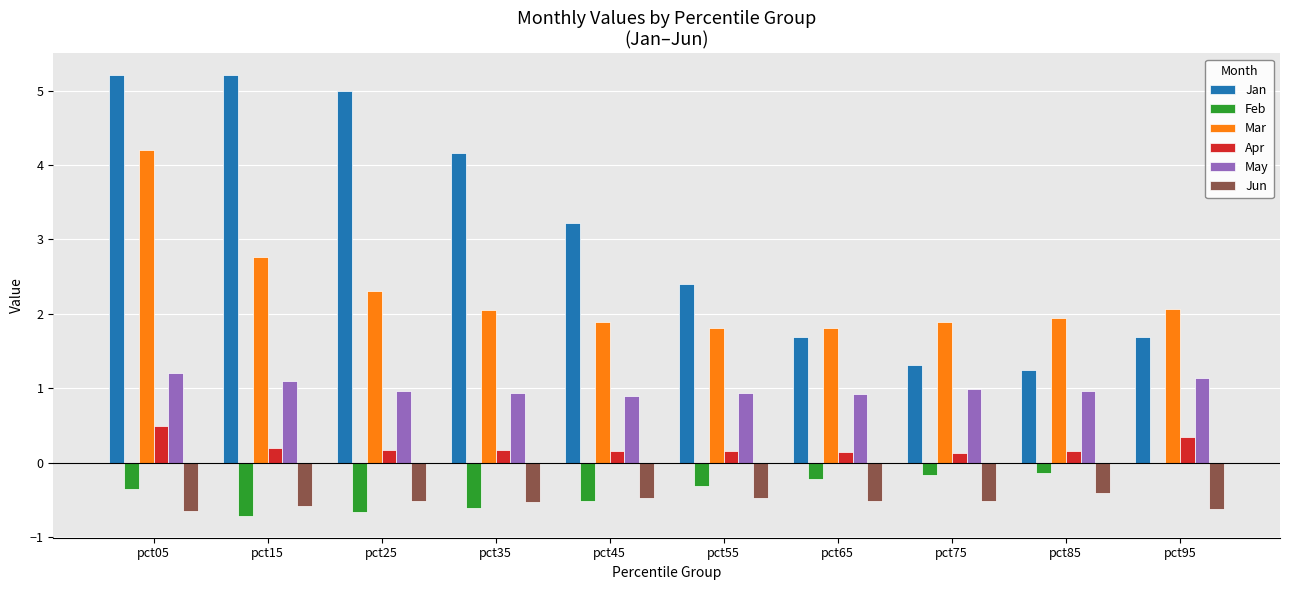

What is the highest value of the Mar series?

4.2